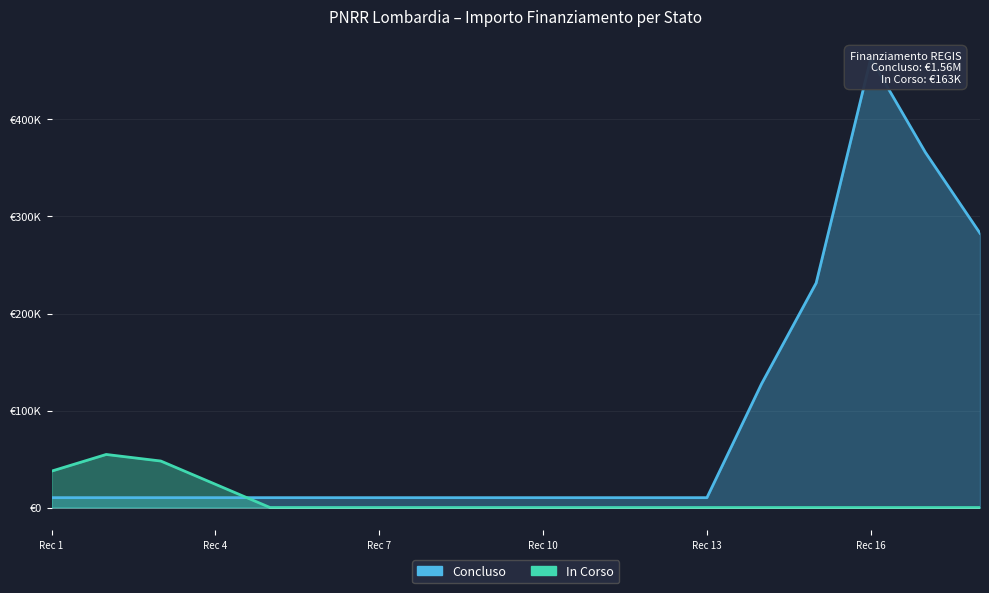

True or false: In Corso has more than 2 interior local peaks.

False